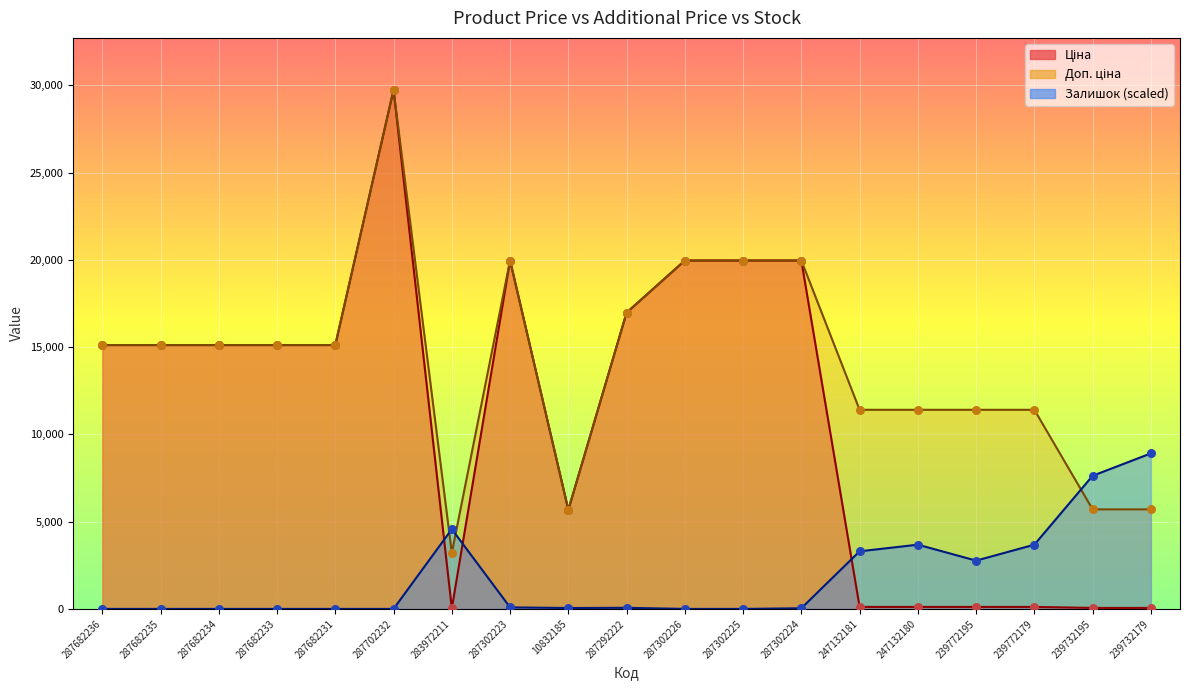

Which series reaches the maximum Y coordinate?

Ціна